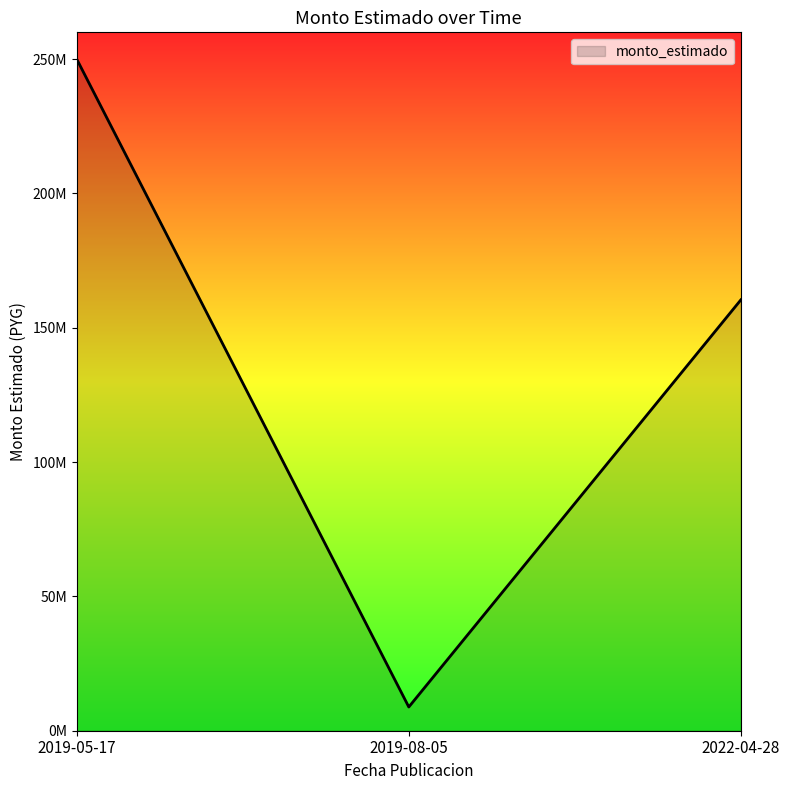

Is this an area chart (filled region under the line)?

Yes